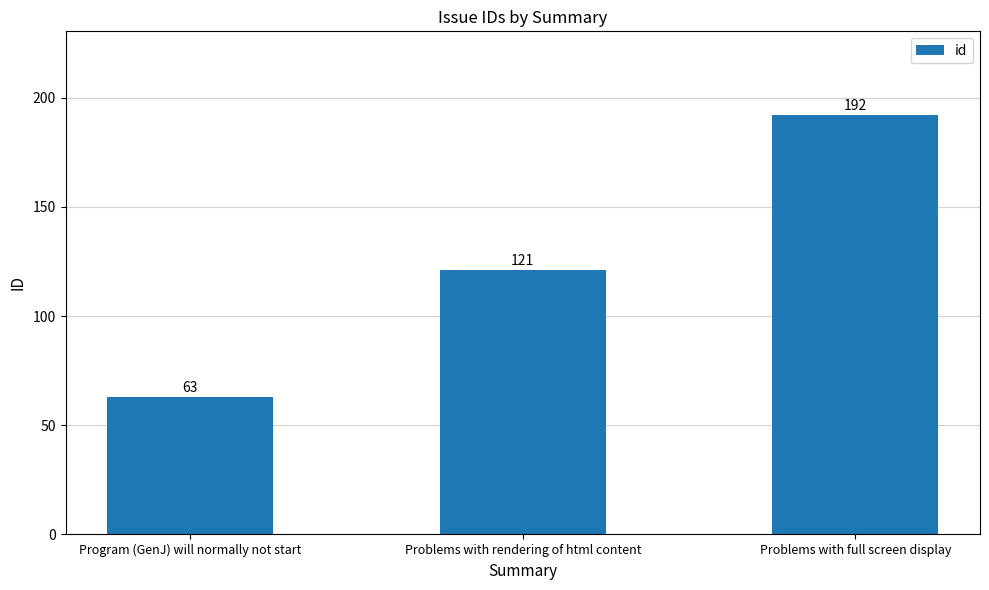

What value does the data have at Problems with full screen display, to the nearest 10?

190